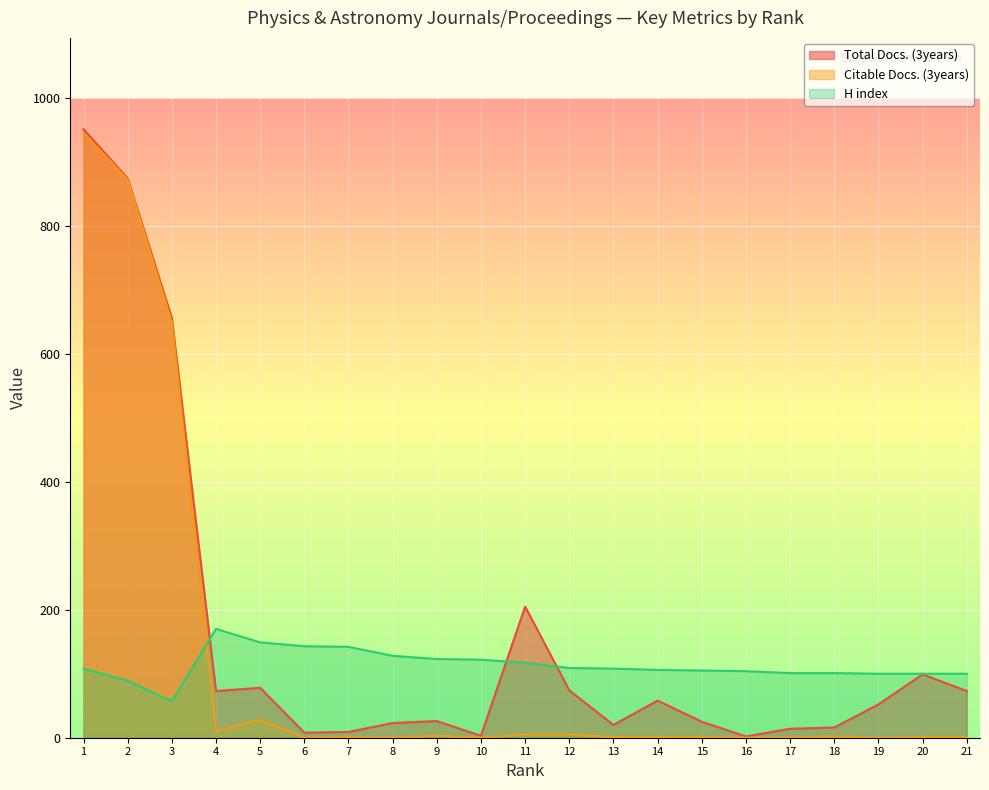

How many lines are shown in the chart?

3